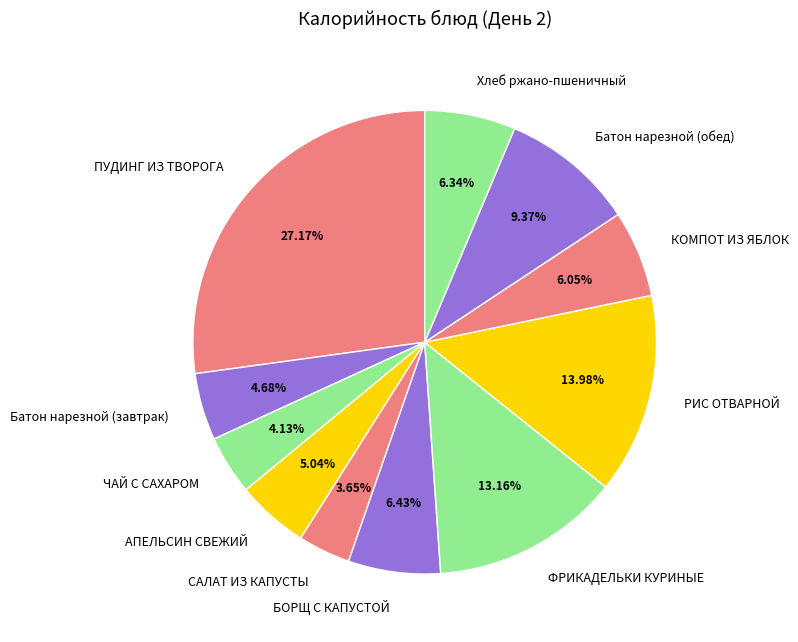

What portion of the pie excludes САЛАТ ИЗ КАПУСТЫ?

96.3%